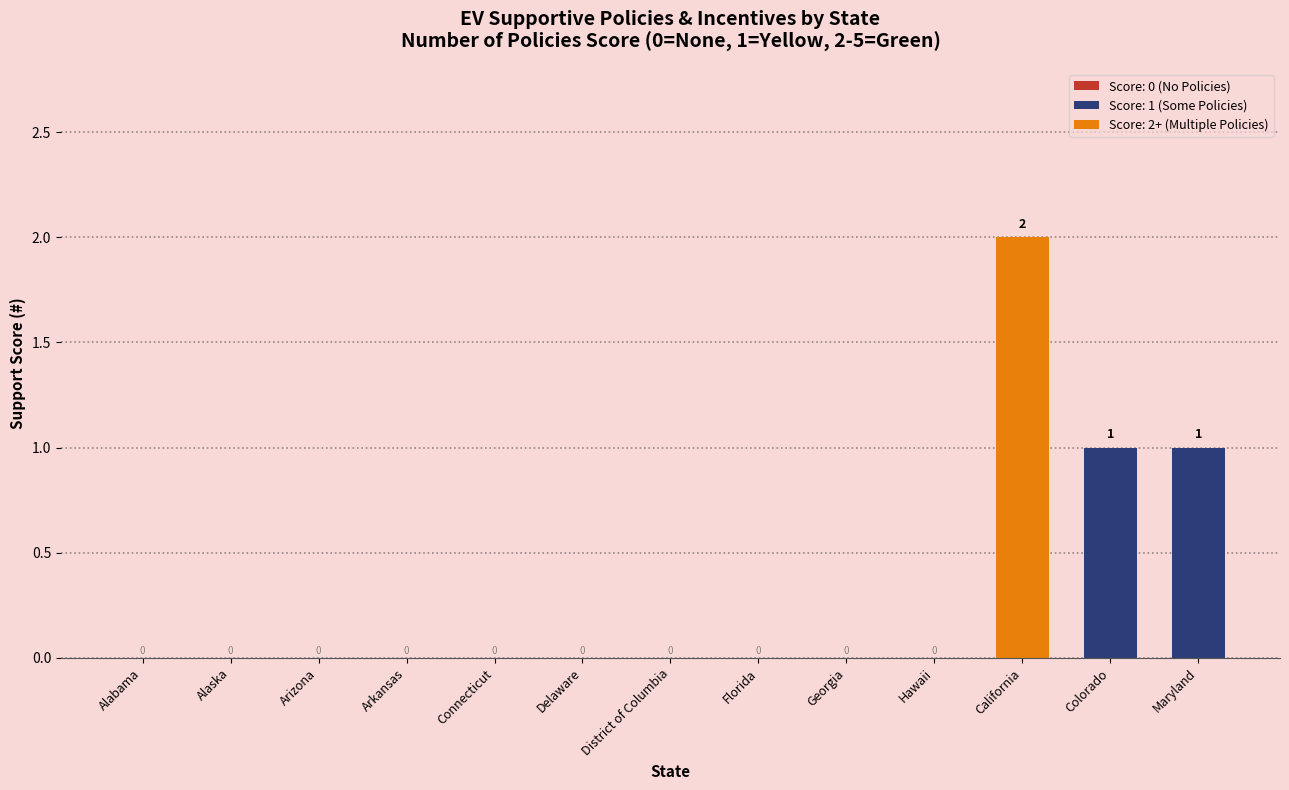

True or false: the data shows -1 at Florida.

False